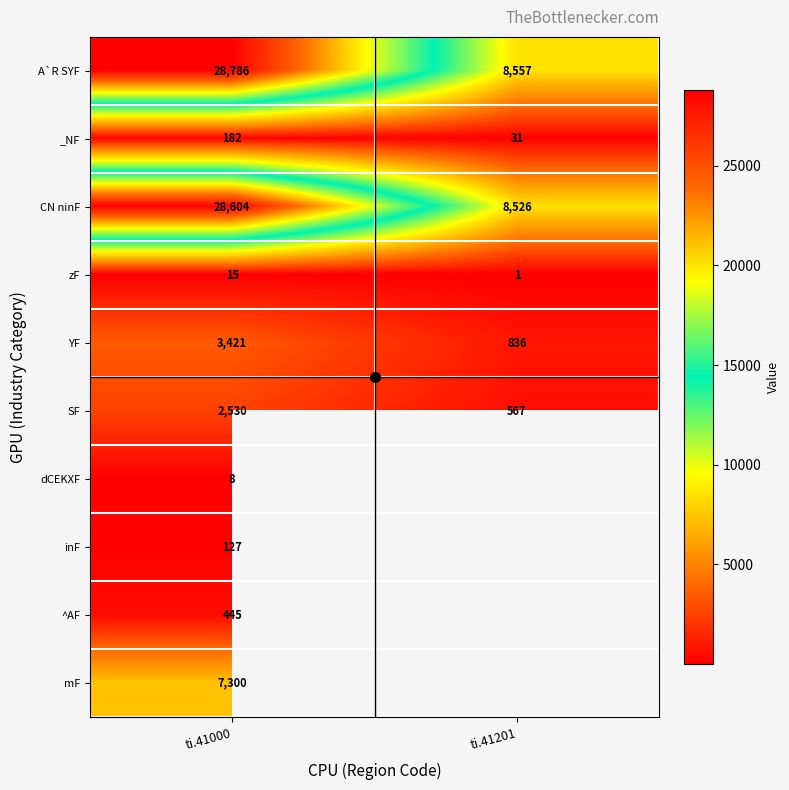

What is the spread (max minus min) of values at ti.41000?

28778